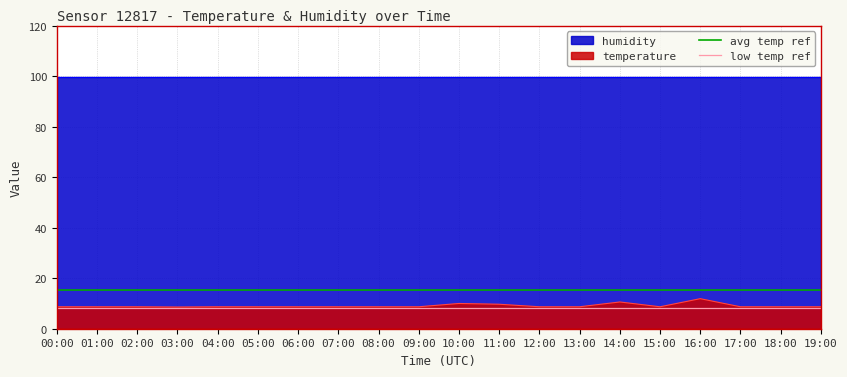

What is the maximum value for temperature?

11.9